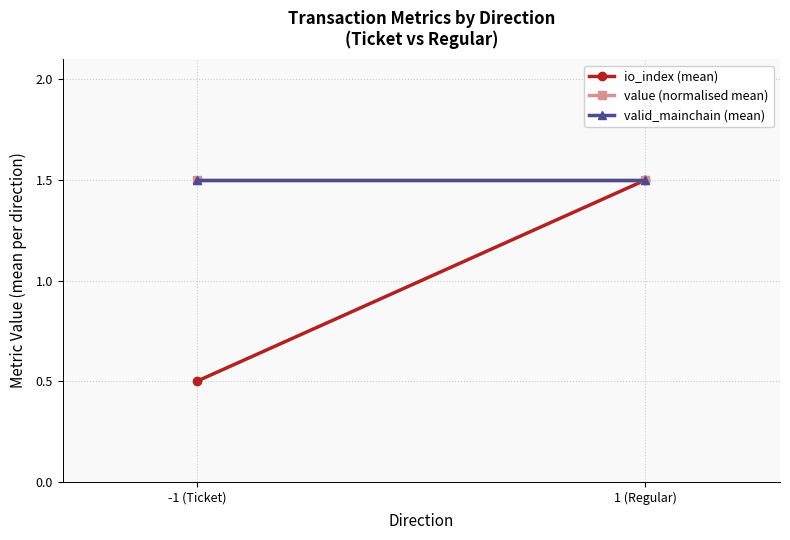

Is the value of io_index (mean) at 1 (Regular) greater than the value of value (normalised mean) at 1 (Regular)?

No